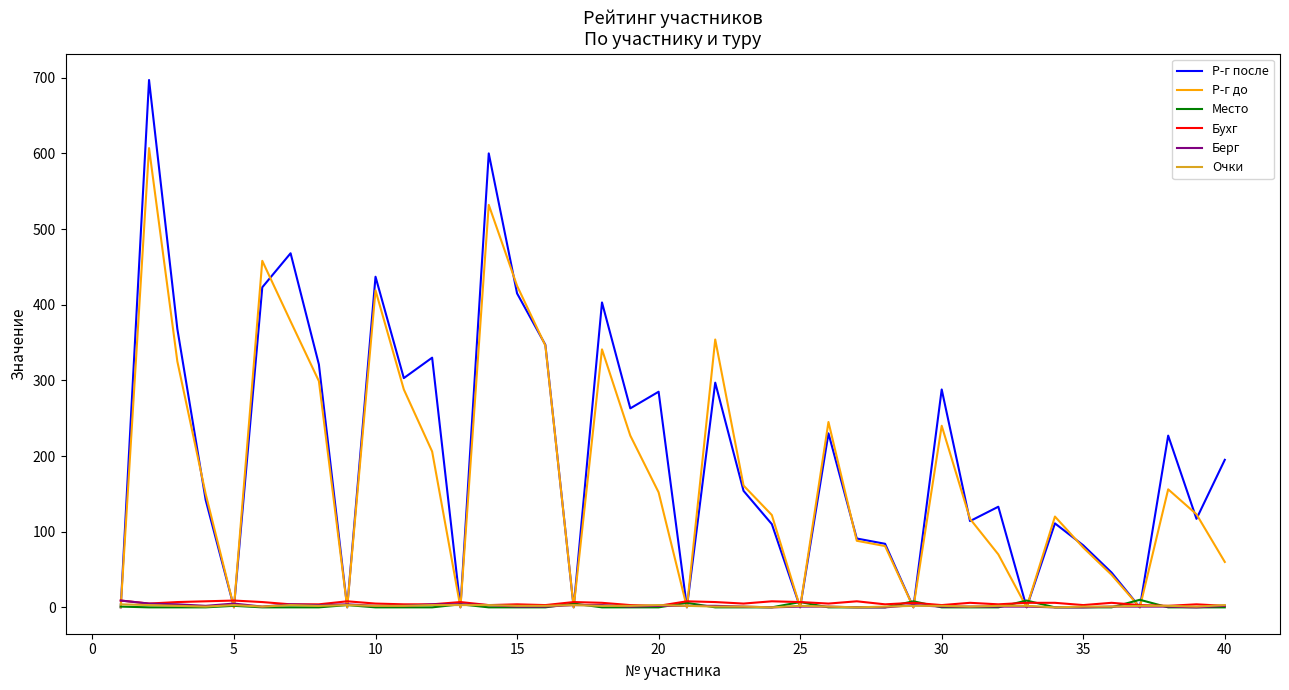

Which series has the largest range (max minus min)?

Р-г после